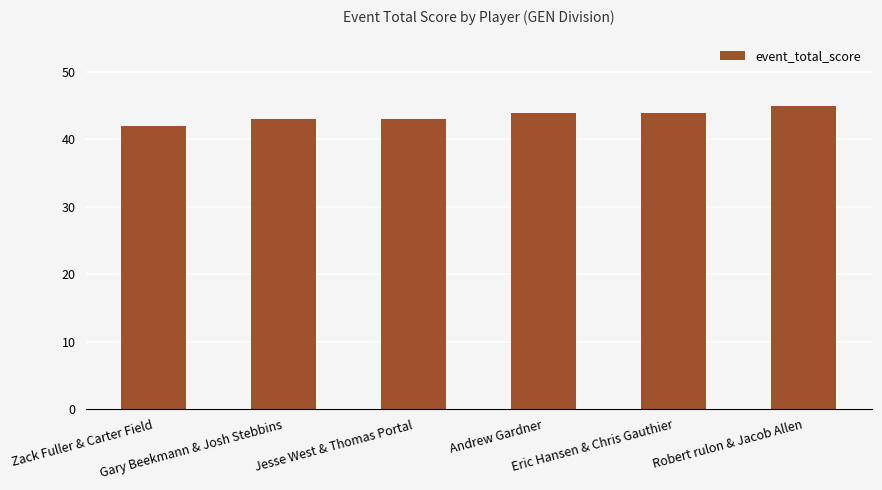

What is the smallest value displayed?

42